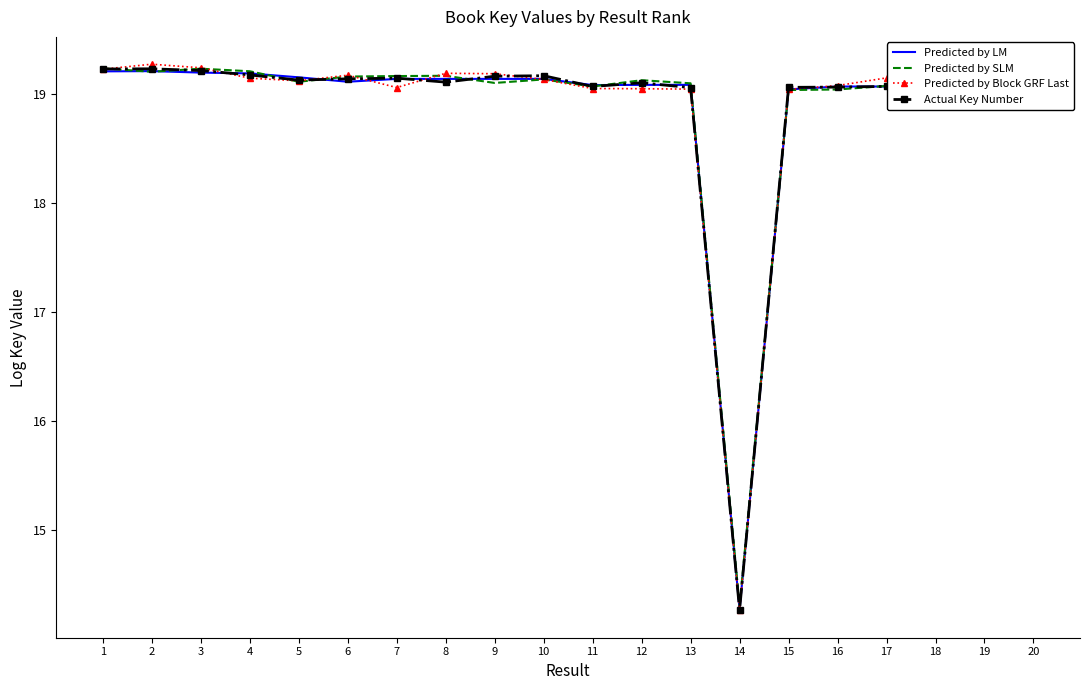

Which category has the lowest value across all series?

14